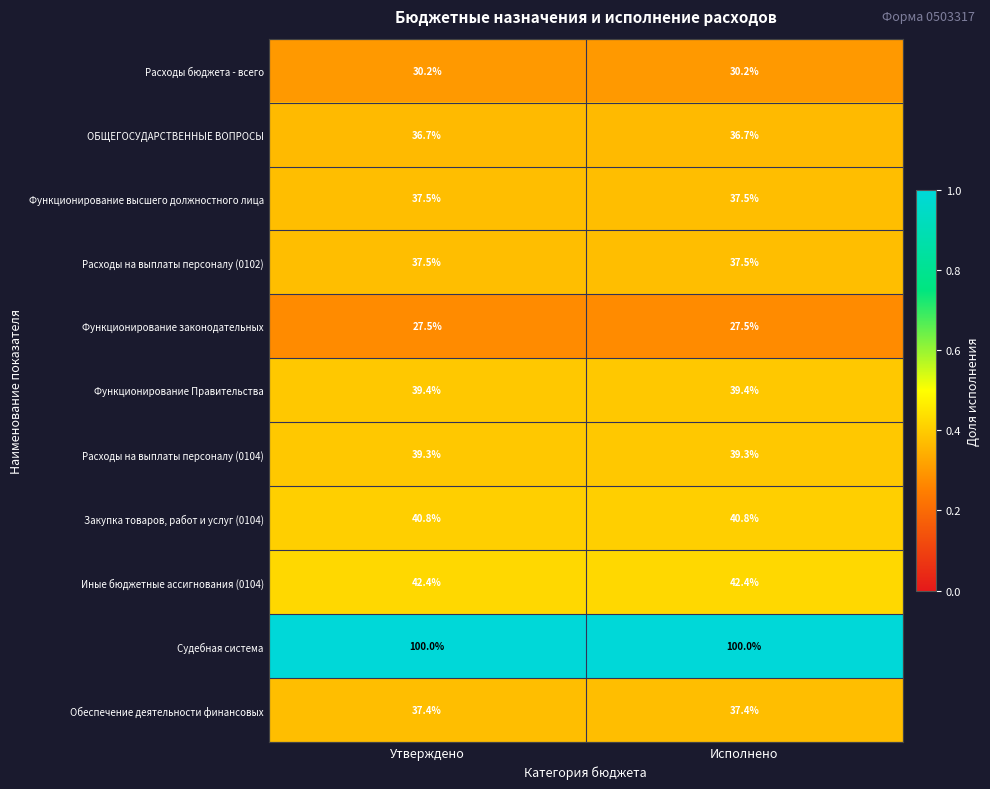

Reading left to right, transcribe all the data shown in this chart.

Расходы бюджета - всего: 30.2	30.2
ОБЩЕГОСУДАРСТВЕННЫЕ ВОПРОСЫ: 36.7	36.7
Функционирование высшего должностного лица: 37.5	37.5
Расходы на выплаты персоналу (0102): 37.5	37.5
Функционирование законодательных: 27.5	27.5
Функционирование Правительства: 39.4	39.4
Расходы на выплаты персоналу (0104): 39.3	39.3
Закупка товаров, работ и услуг (0104): 40.8	40.8
Иные бюджетные ассигнования (0104): 42.4	42.4
Судебная система: 100.0	100.0
Обеспечение деятельности финансовых: 37.4	37.4